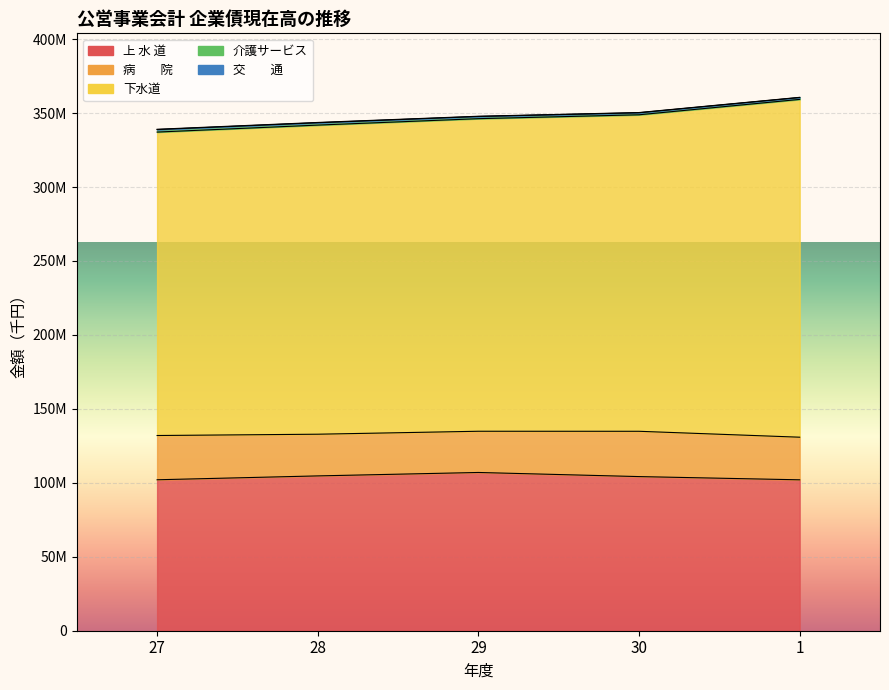

At 30, list the series in order from largest to smallest.

下水道, 上 水 道, 病　　院, 介護サービス, 交　　通